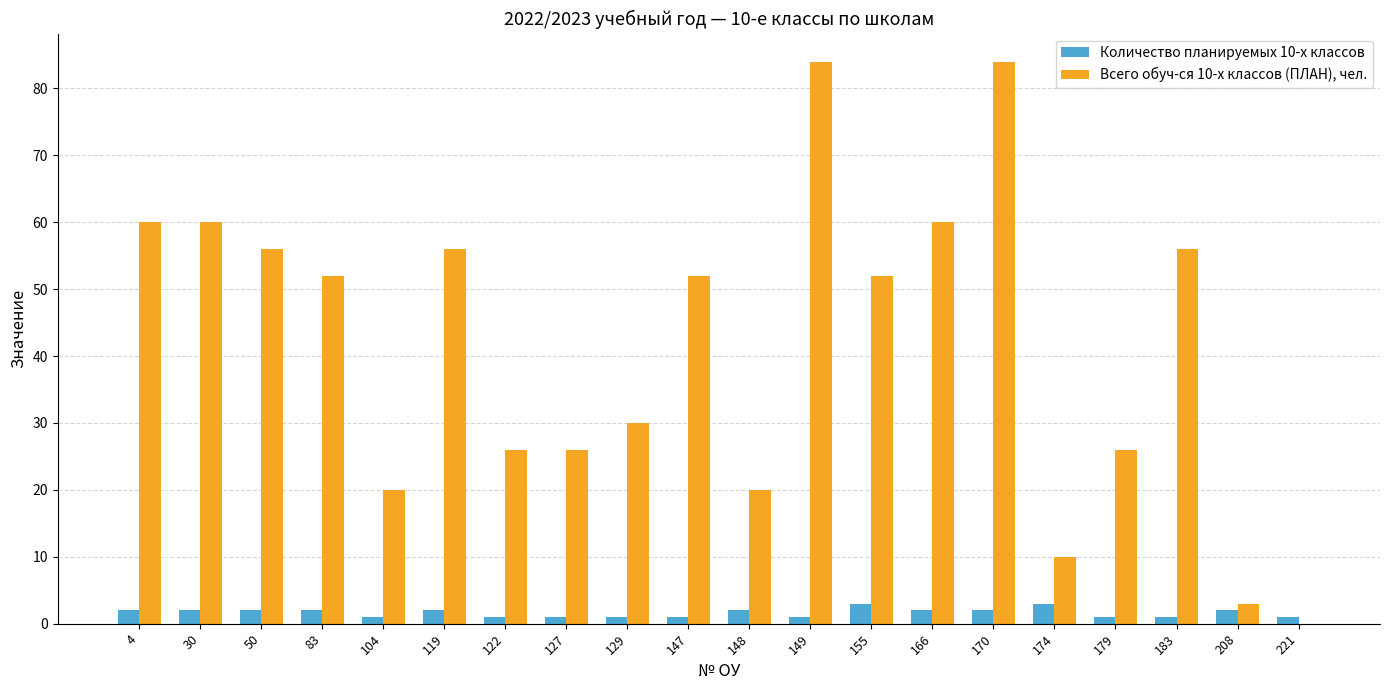

What is the total value across all series at 122?

27